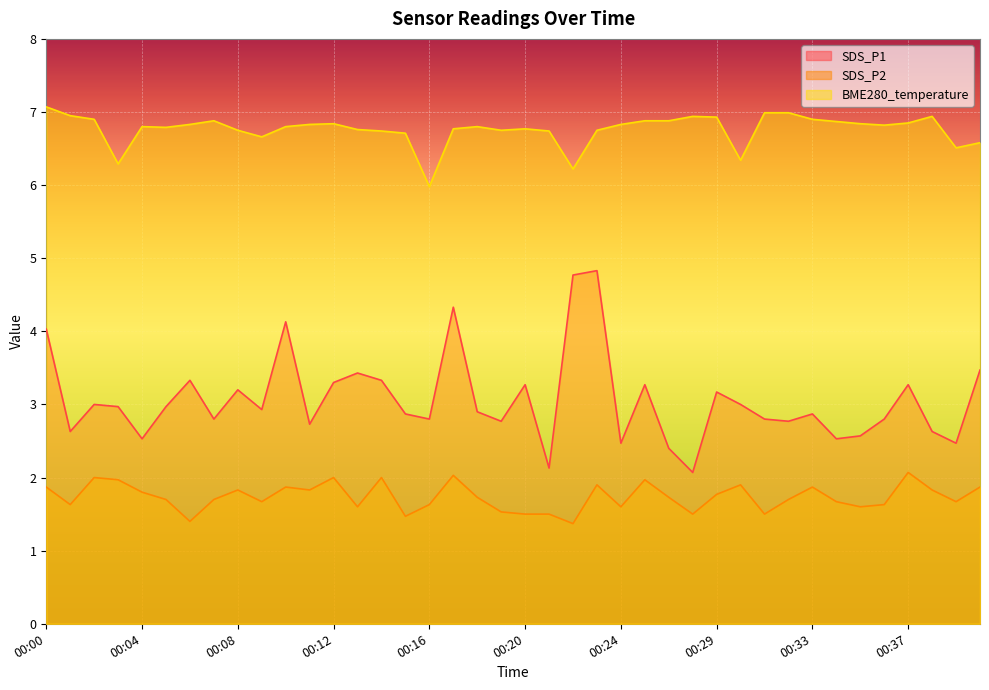

True or false: SDS_P2 and SDS_P1 intersect in this chart.

False